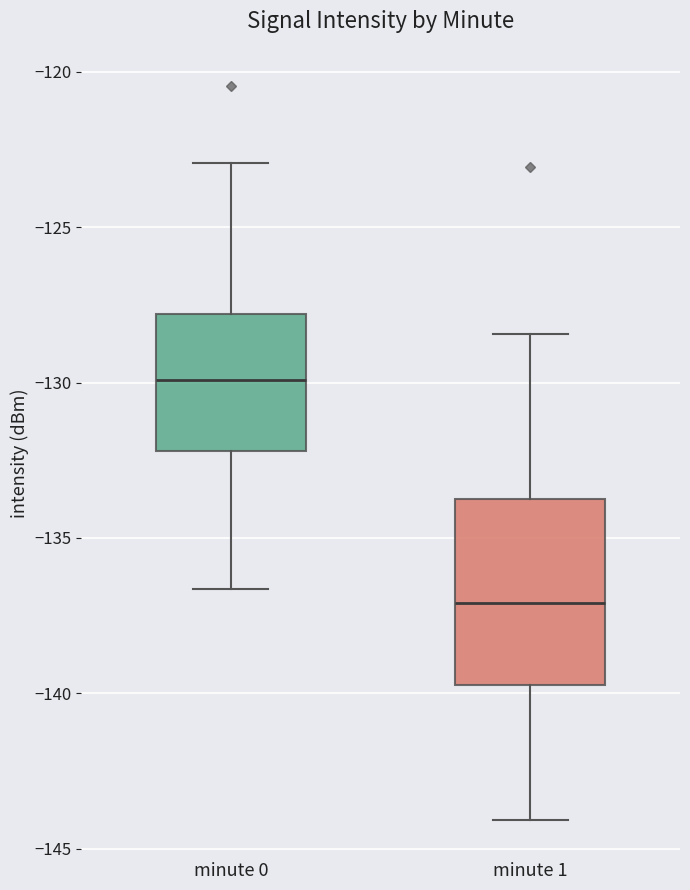

Reading left to right, read every box against the y-axis: the position of its median line, the range the box covers, and the ends of its whiskers. The values are not printed on the chart, so give them approximately, as read against the axis.

minute 0: median -130.0, box -132.0 to -128.0, whiskers -136.5 to -123.0
minute 1: median -137.0, box -139.5 to -133.5, whiskers -144.0 to -128.5